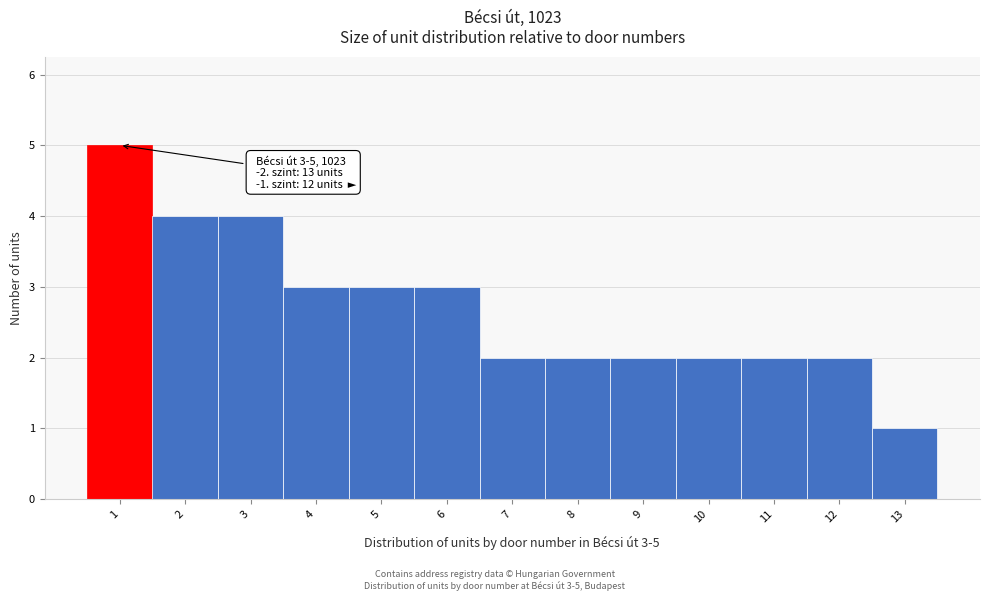

Which range on the x-axis has the tallest bar?

0.5 to 1.5